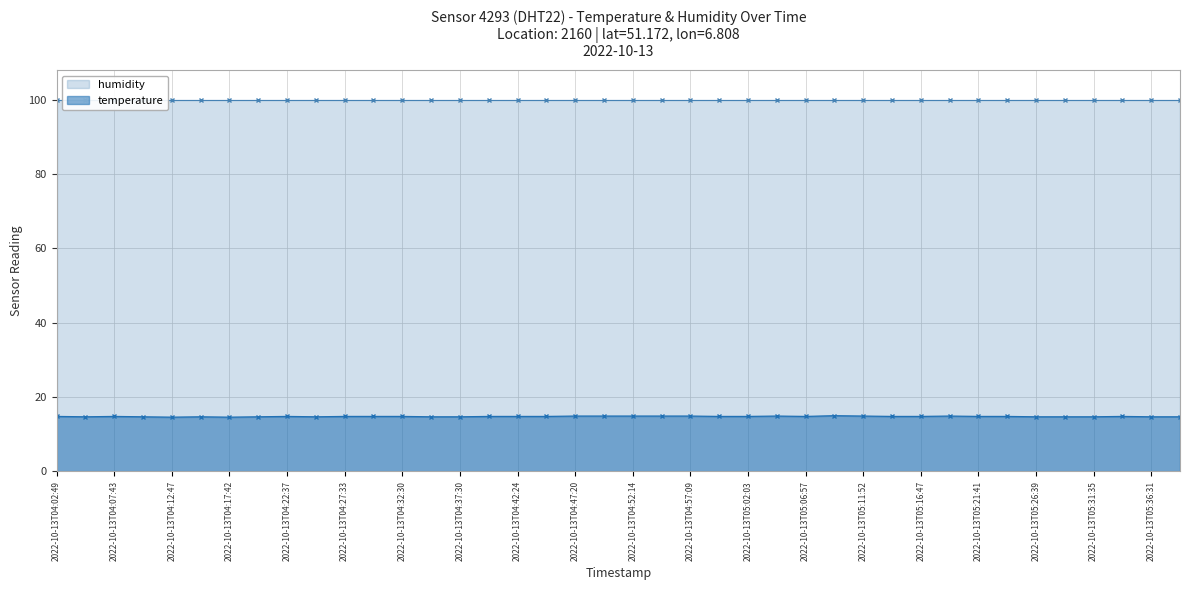

True or false: temperature has a value of 5.7 at 2022-10-13T05:16:47.

False